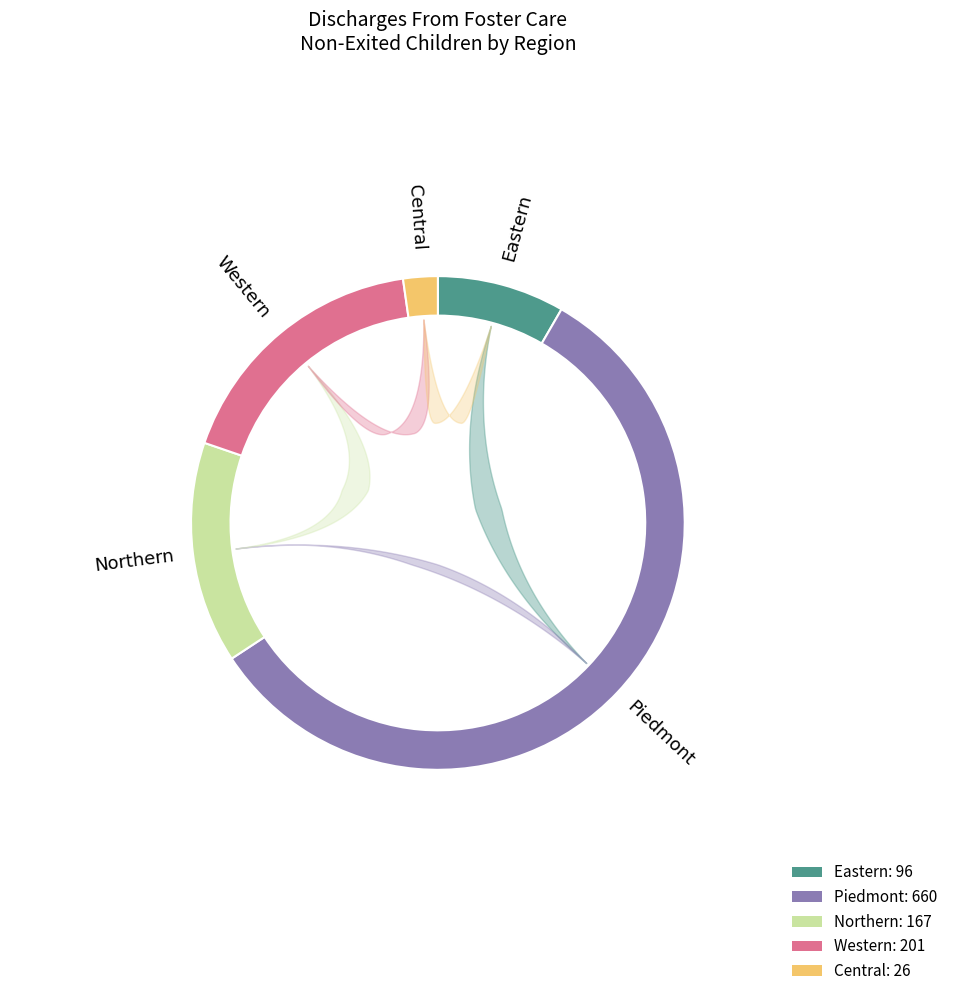

Which has a higher value, Northern or Western?

Western